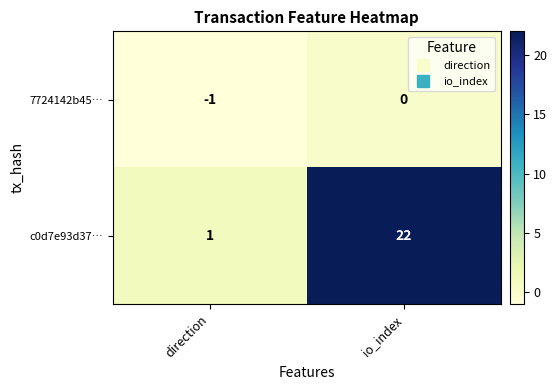

Which category has the lowest value in the c0d7e93d37… series?

direction